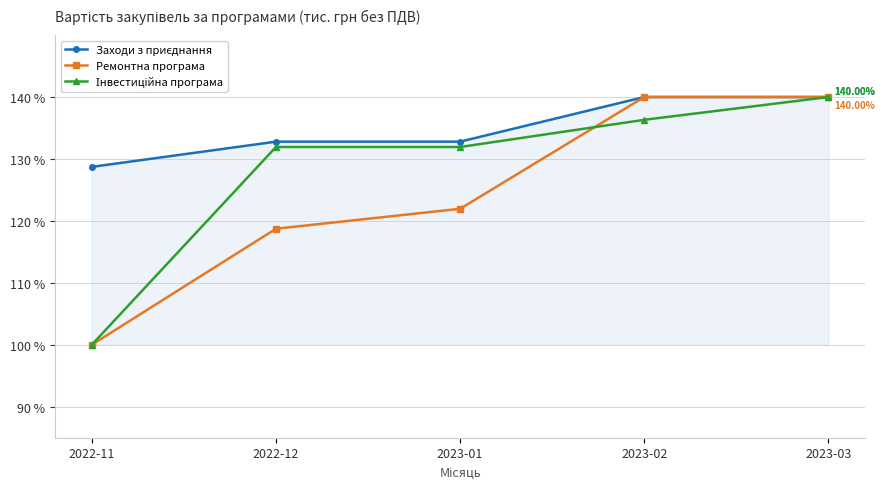

Which series changed the most between 2022-12 and 2023-03?

Ремонтна програма